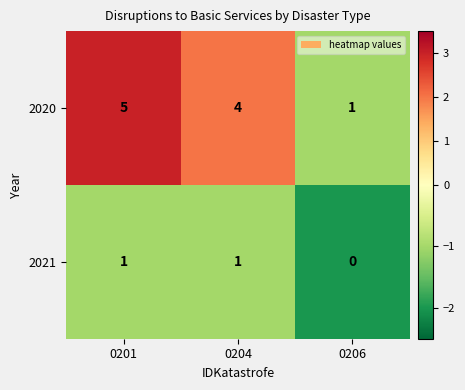

Count the number of categories in the chart.

3